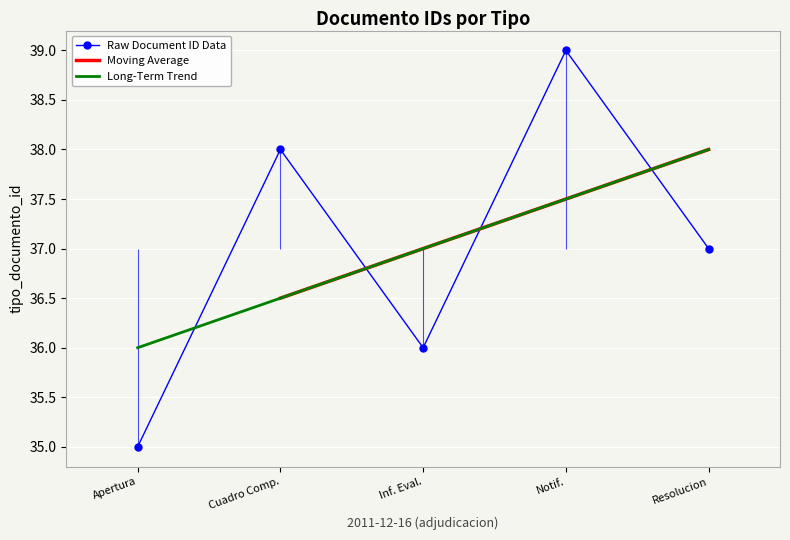

What is the approximate value of Long-Term Trend at Apertura?

36.0